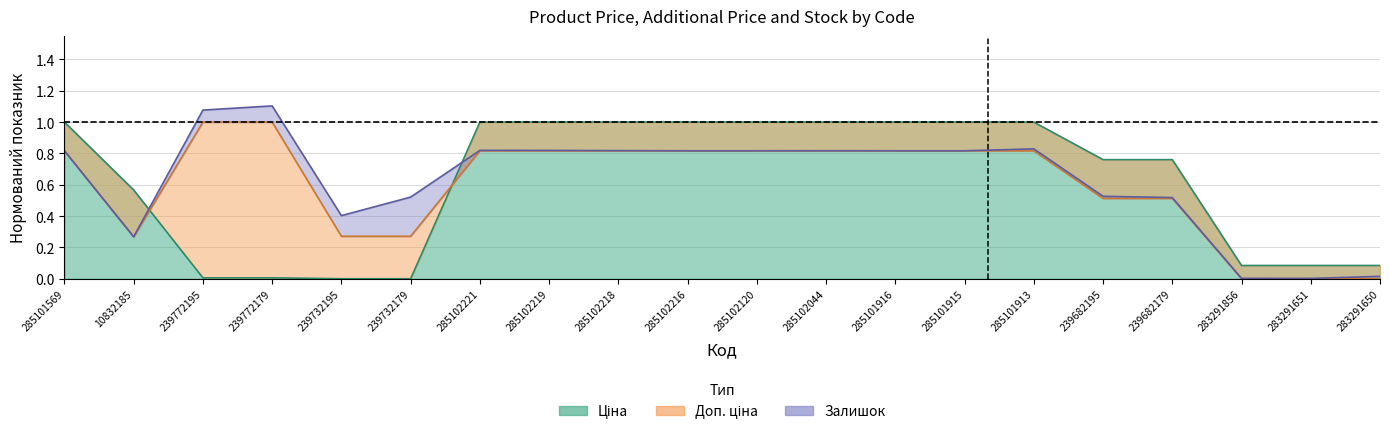

What is the label of the 4th point from the left?

239772179